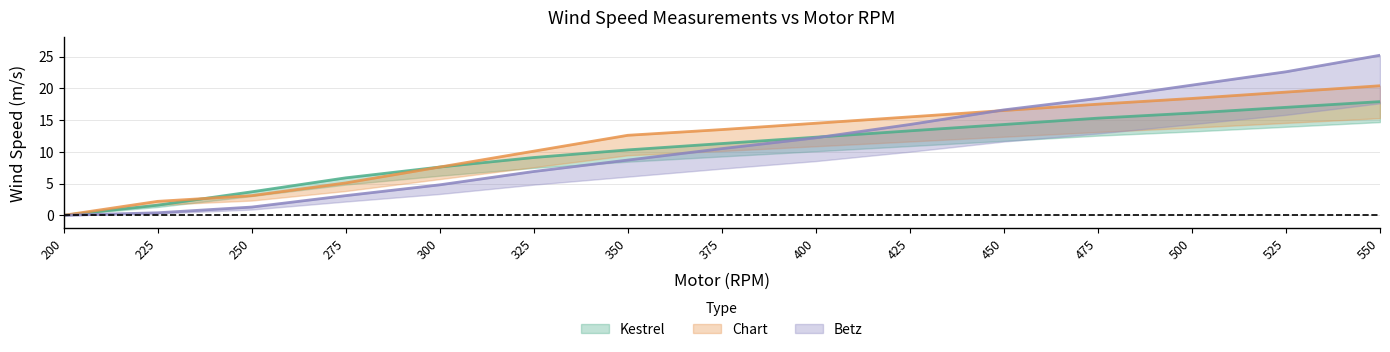

Which series has the largest total across all categories?

Chart